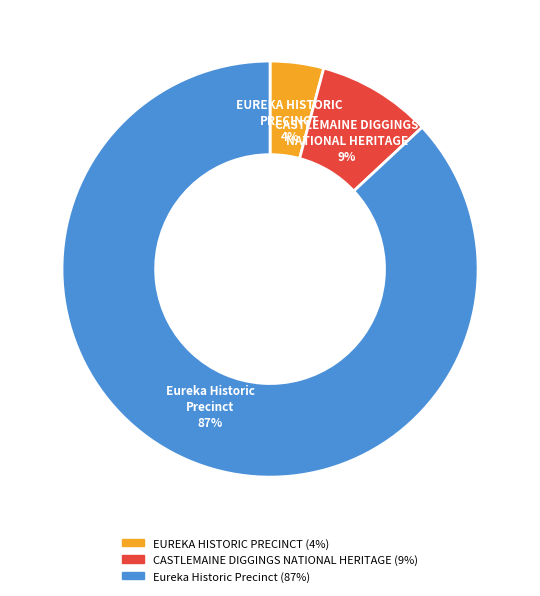

To the nearest percent, what portion does CASTLEMAINE DIGGINGS NATIONAL HERITAGE represent?

9%